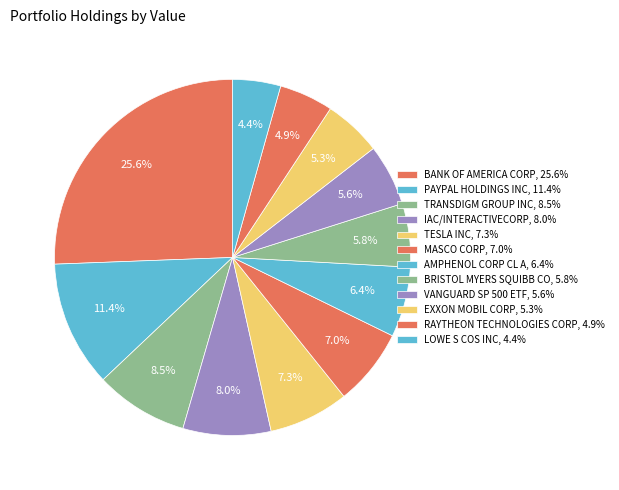

To the nearest percent, what portion does TESLA INC represent?

7%